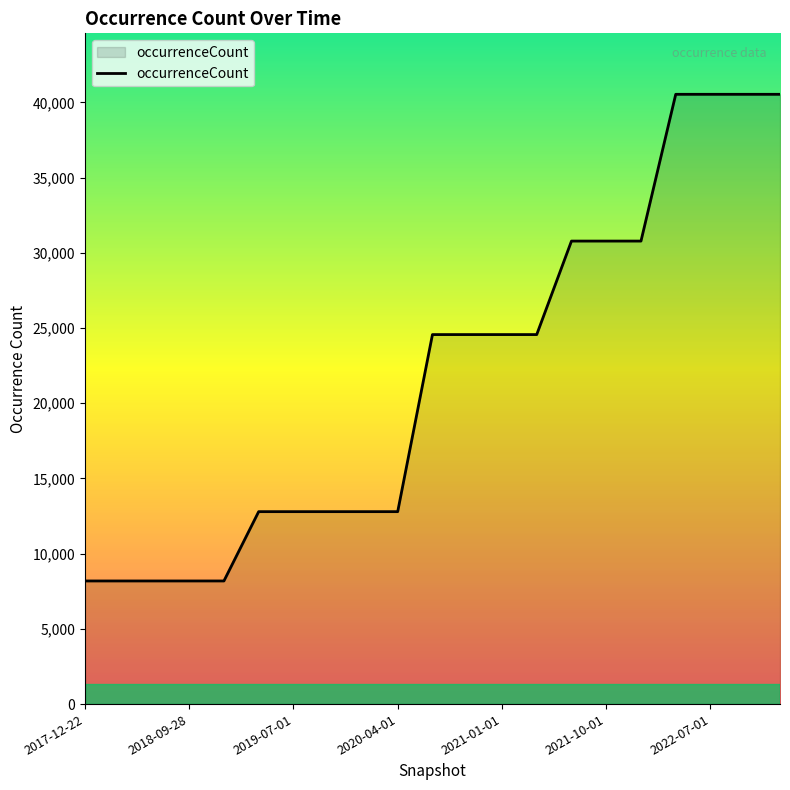

Count the values in the range 12791 to 30776.

12